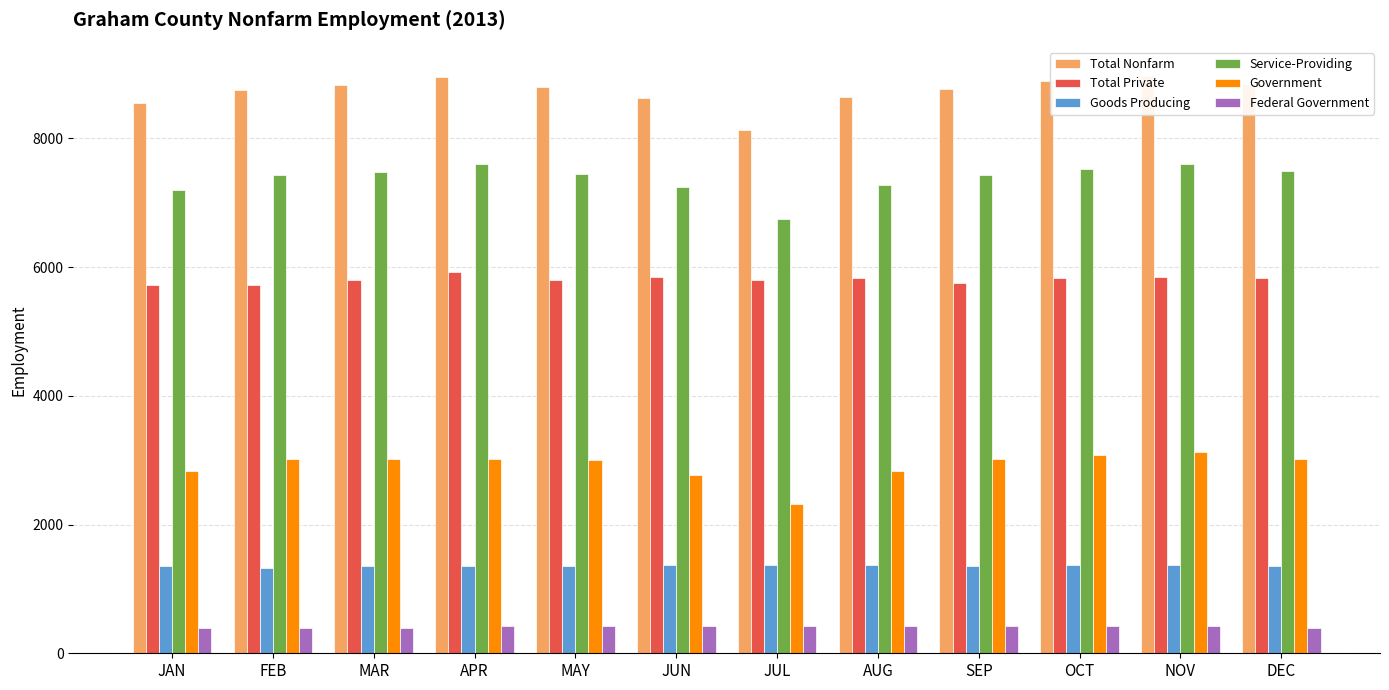

What is the difference between the highest and lowest values at AUG?

8225